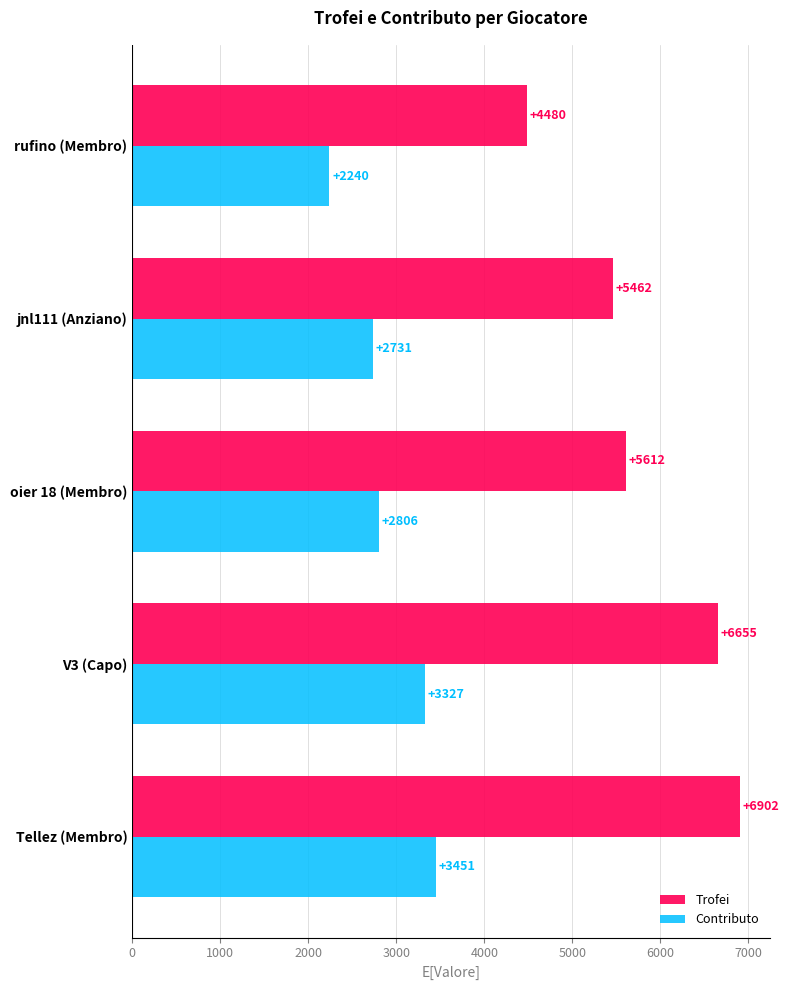

Which series has the largest range (max minus min)?

Trofei